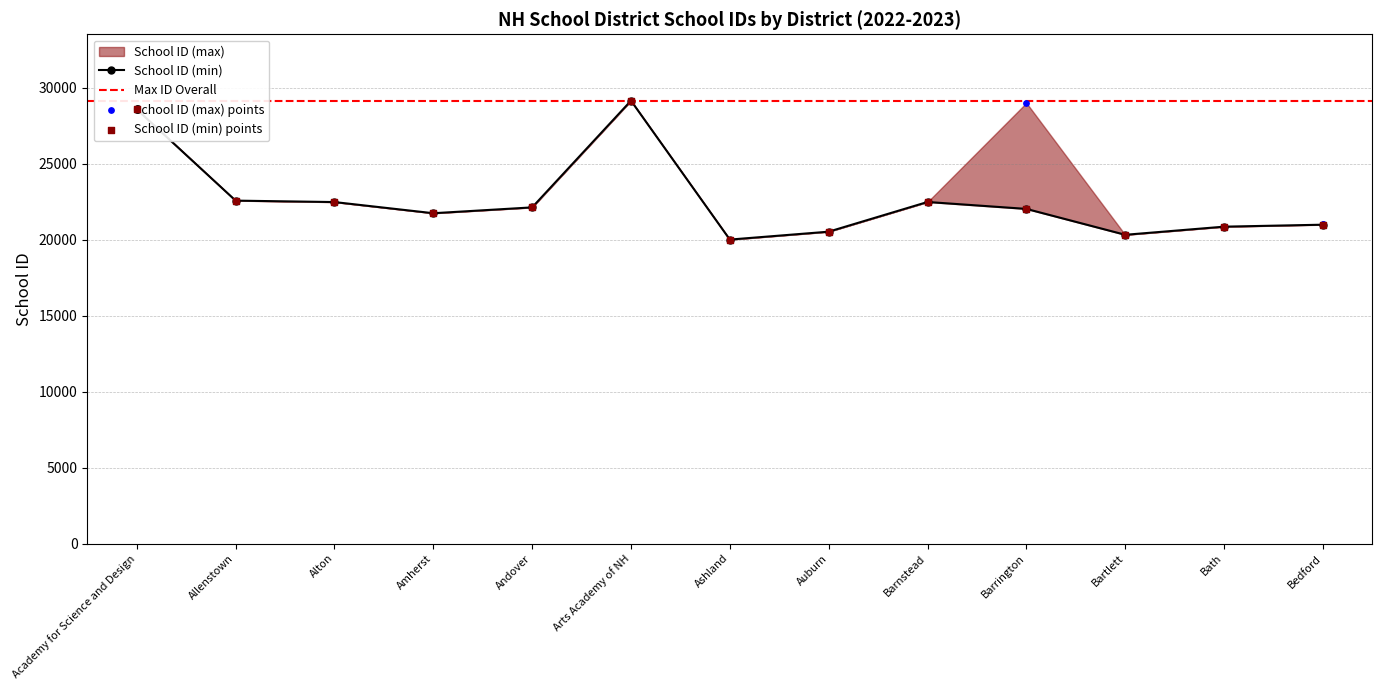

Which series reaches the minimum Y coordinate?

School ID (min)